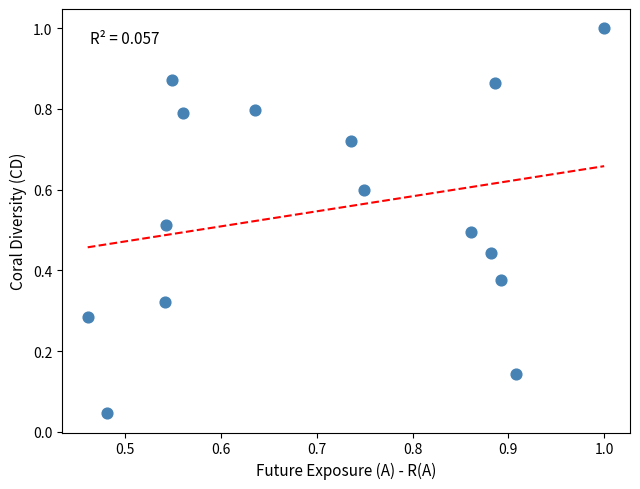

What is the range of Y values (max minus min)?

1.0